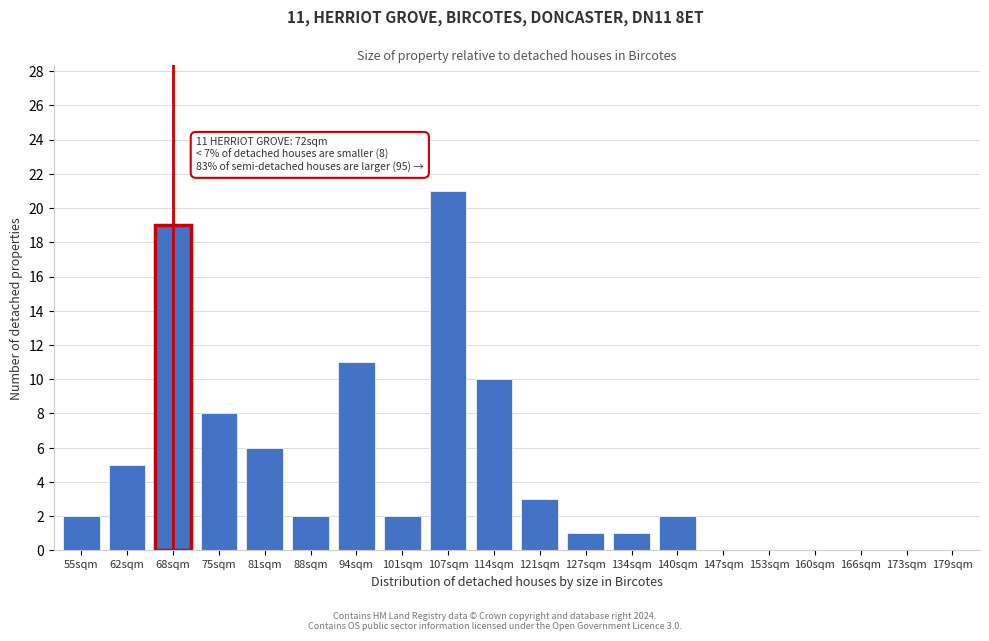

Reading left to right, extract all data points from this chart.

55sqm=2	62sqm=5	68sqm=19	75sqm=8	81sqm=6	88sqm=2	94sqm=11	101sqm=2	107sqm=21	114sqm=10	121sqm=3	127sqm=1	134sqm=1	140sqm=2	147sqm=0	153sqm=0	160sqm=0	166sqm=0	173sqm=0	179sqm=0